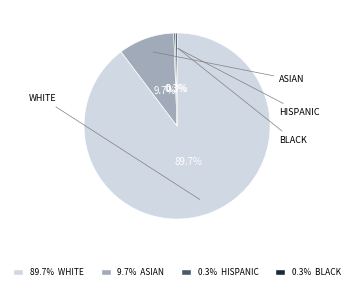

Is there any slice that represents more than half of the pie?

Yes